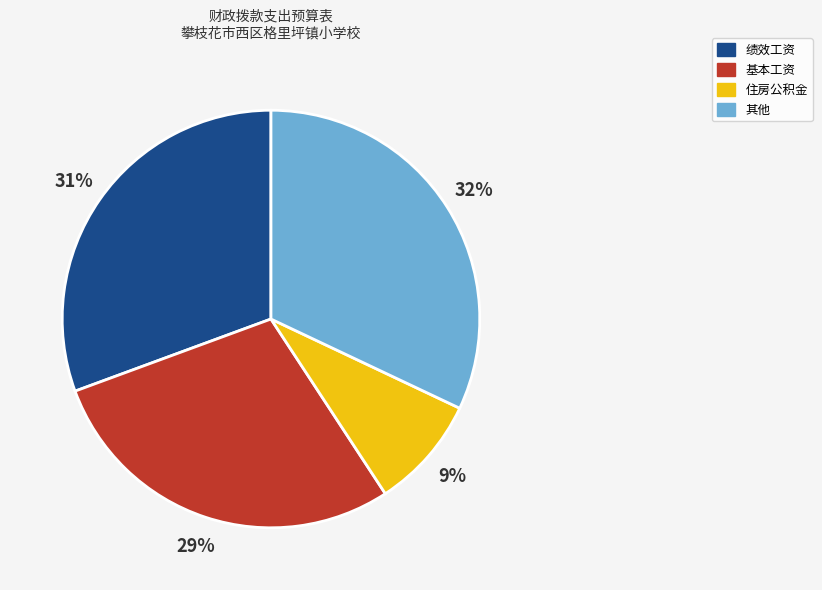

To the nearest percent, what is the difference between the largest and smallest slice percentages?

23%